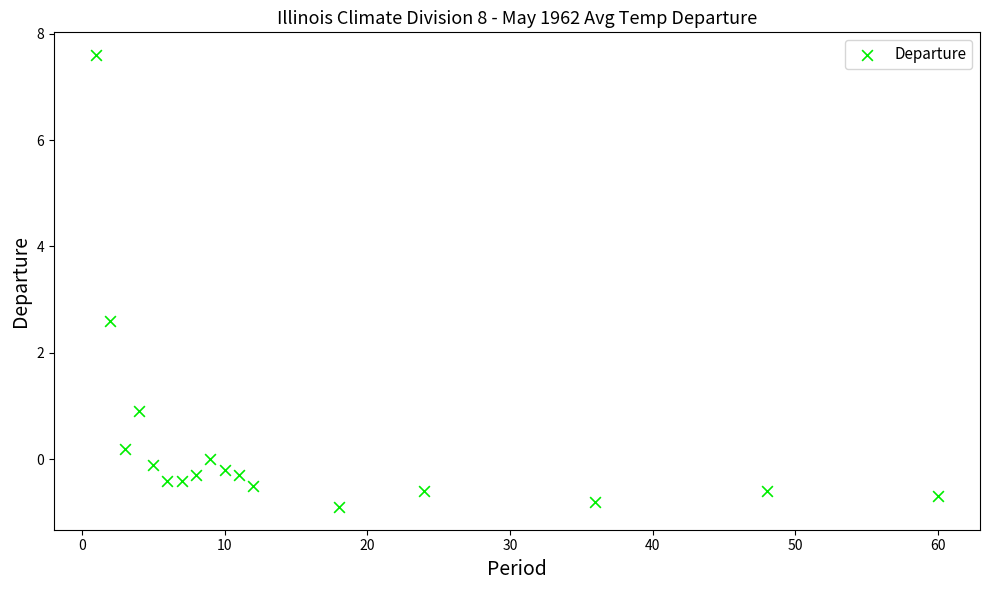

What Y value in the scatter plot is closest to 3?

2.6